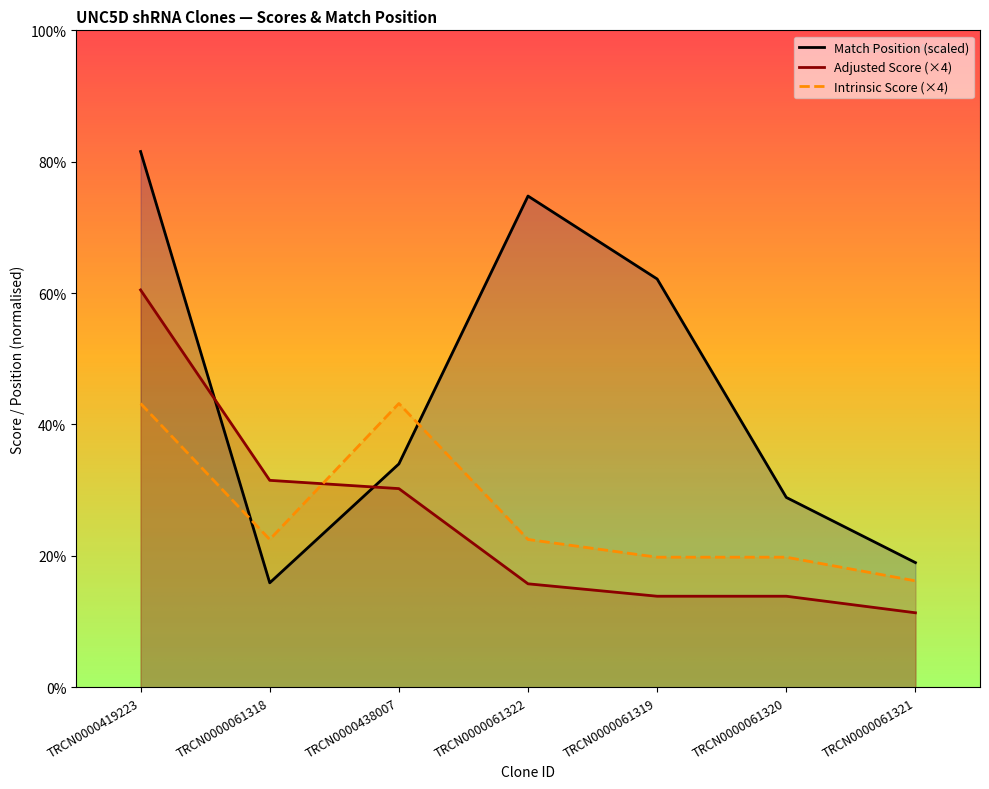

Does the chart have visible grid lines?

No